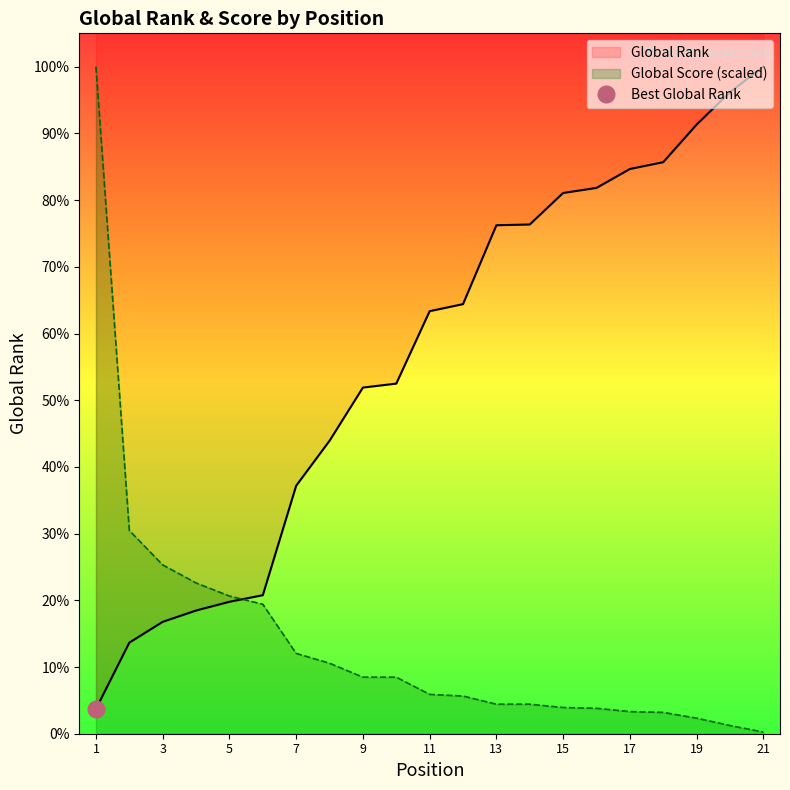

Where is Global Score nearest to the value 5549?

2